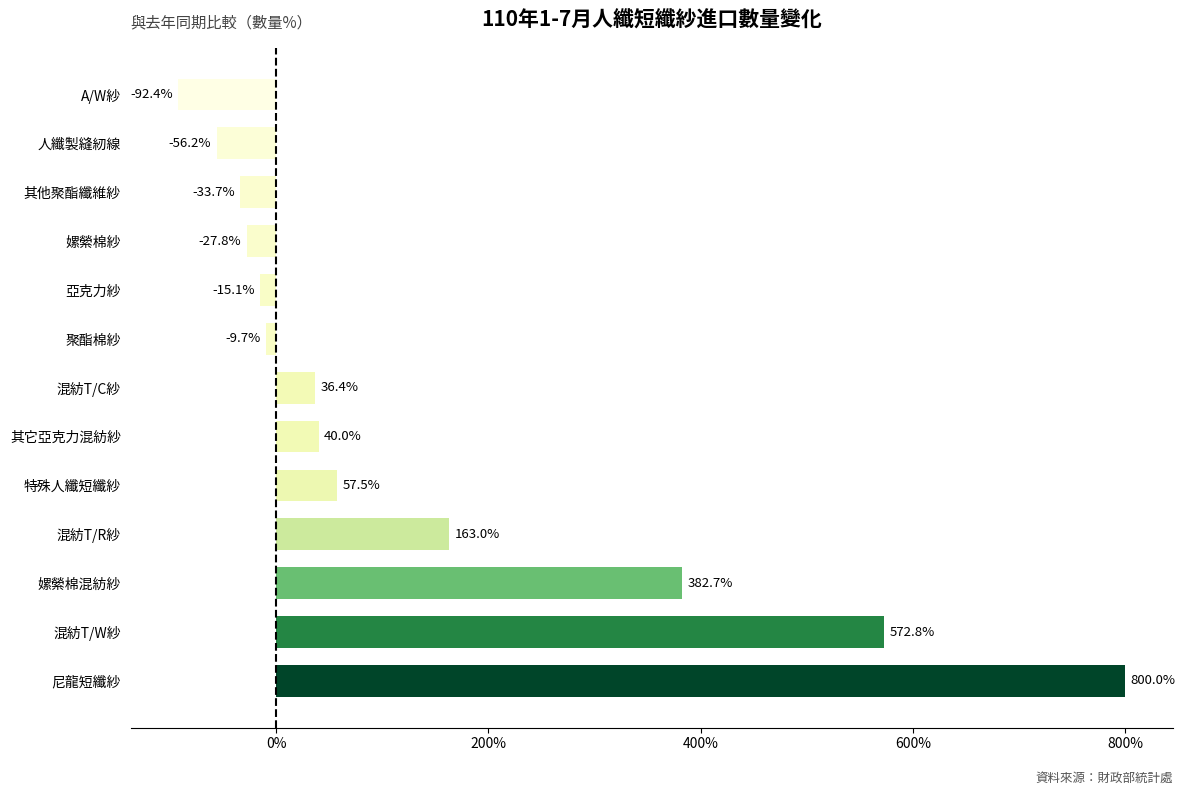

Count the number of values greater than 0.

7